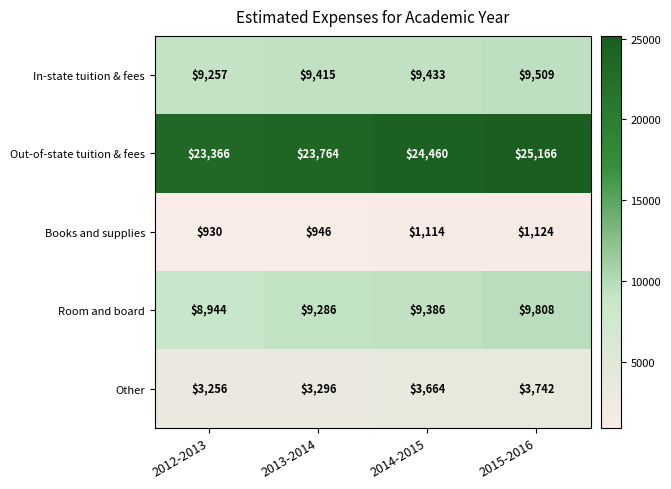

Which category has the highest value in the In-state tuition & fees series?

2015-2016